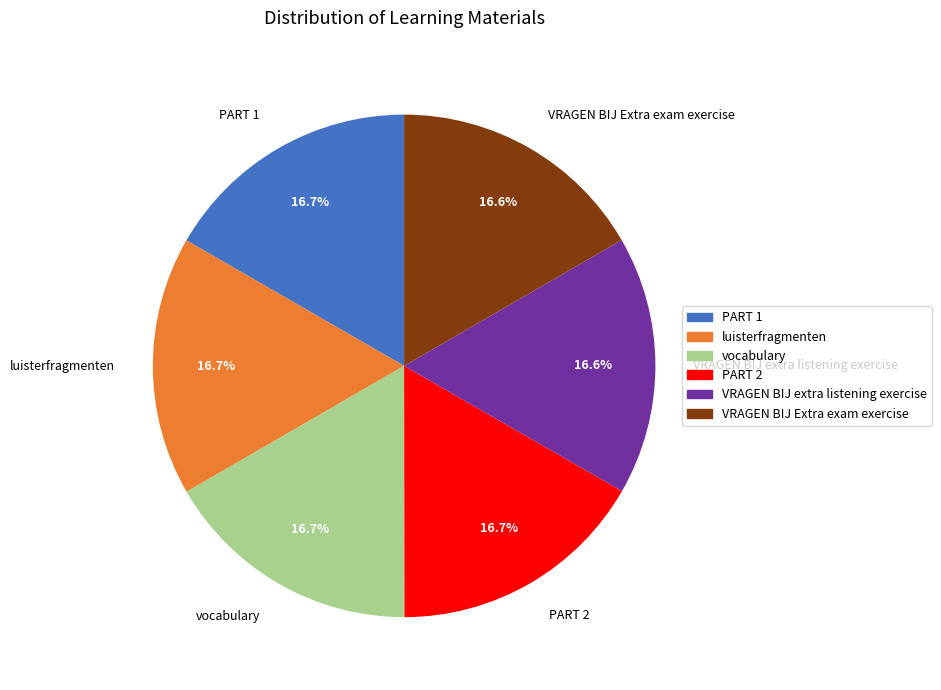

Is it true that PART 2 is 17% of the pie?

True